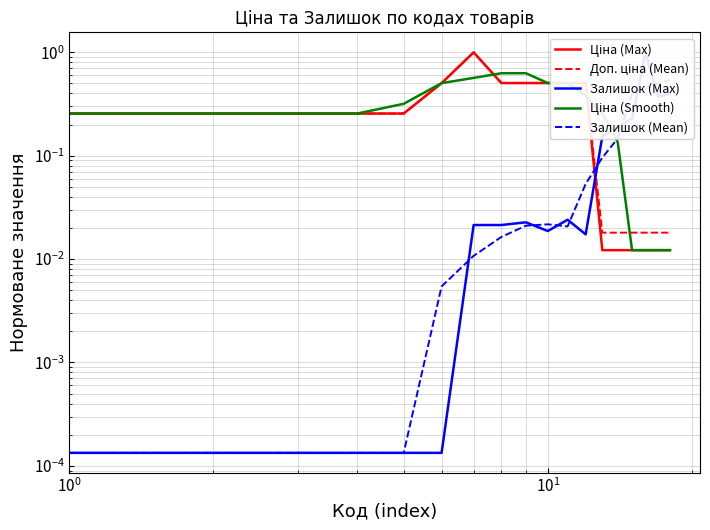

In Залишок (Max), how many points are lower than both neighbors (excluding endpoints)?

3